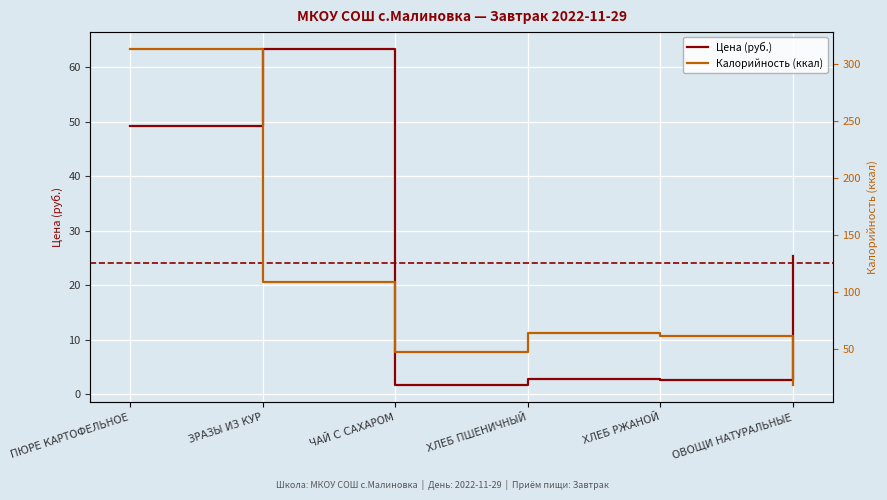

True or false: Калорийность (ккал) and Цена (руб.) intersect in this chart.

True